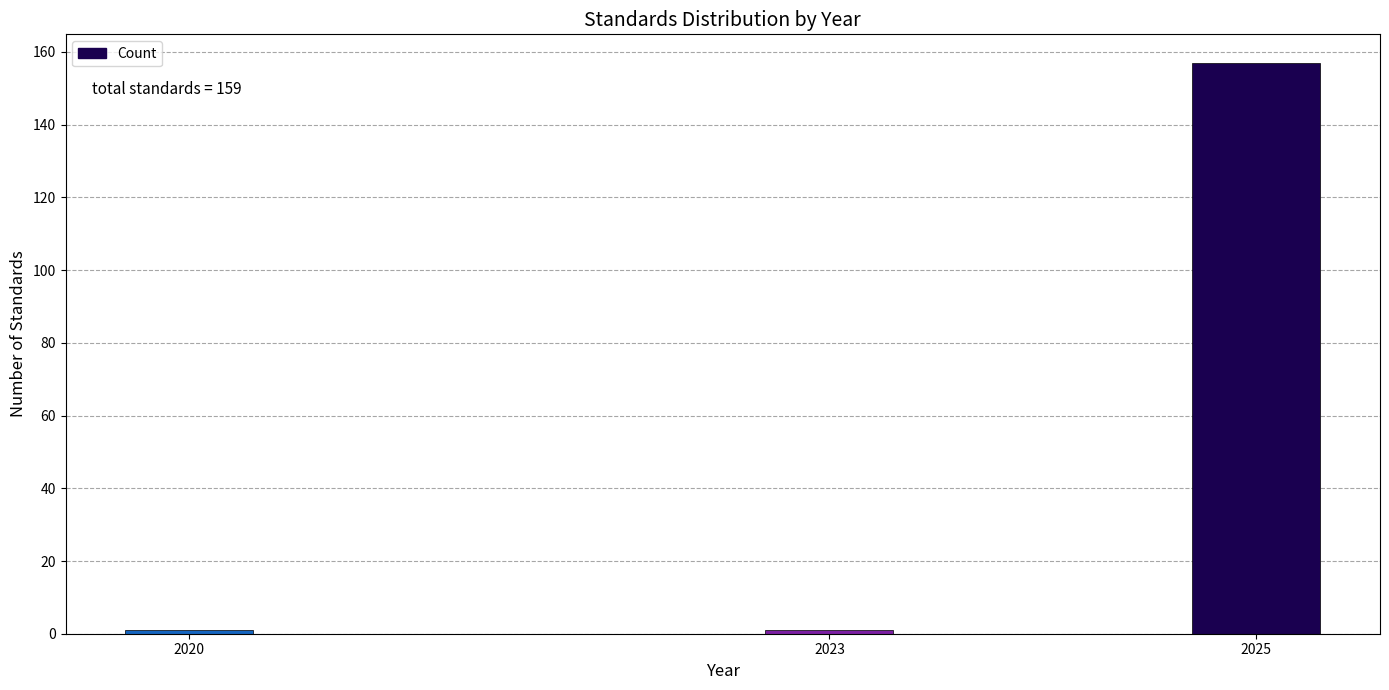

Reading left to right, what are all the values shown in this chart?

2020=1	2023=1	2025=157